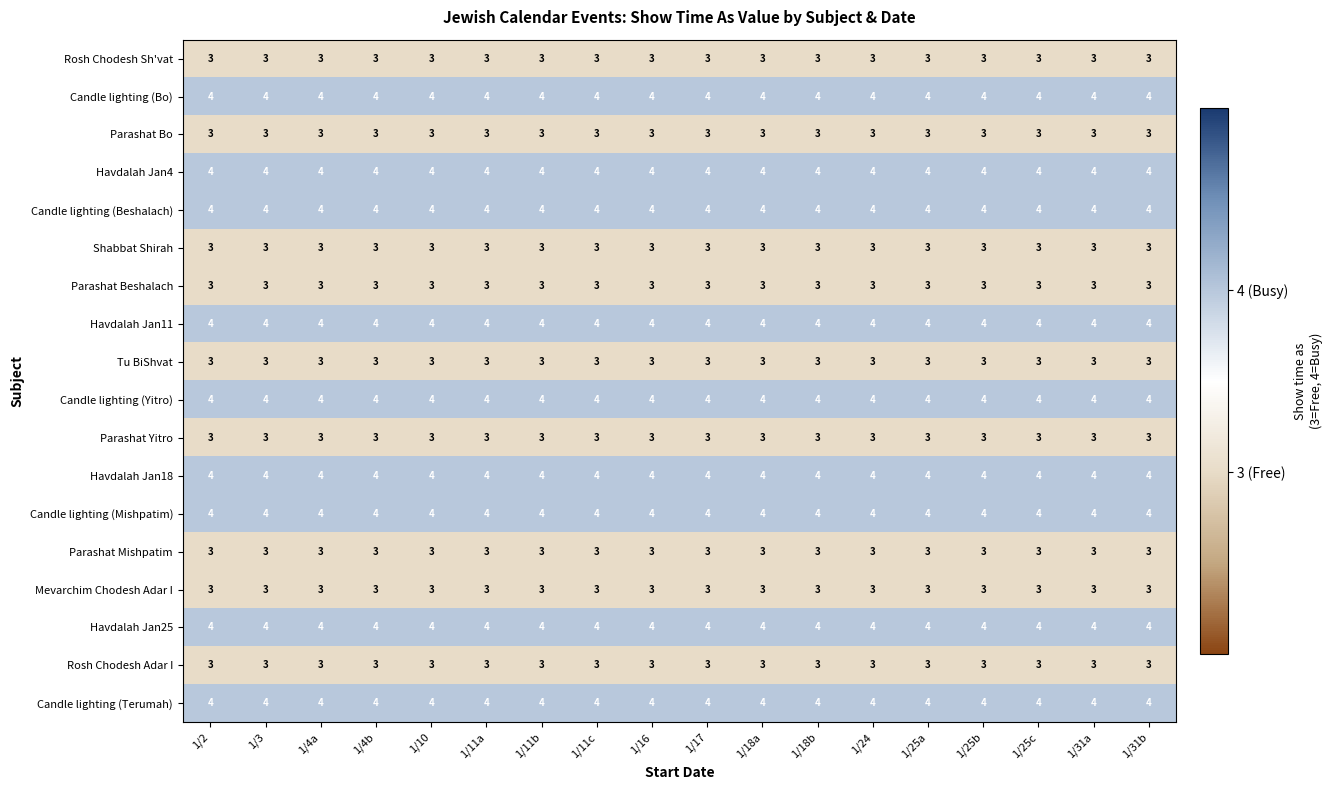

What is the approximate value of Parashat Yitro at 1/16?

3